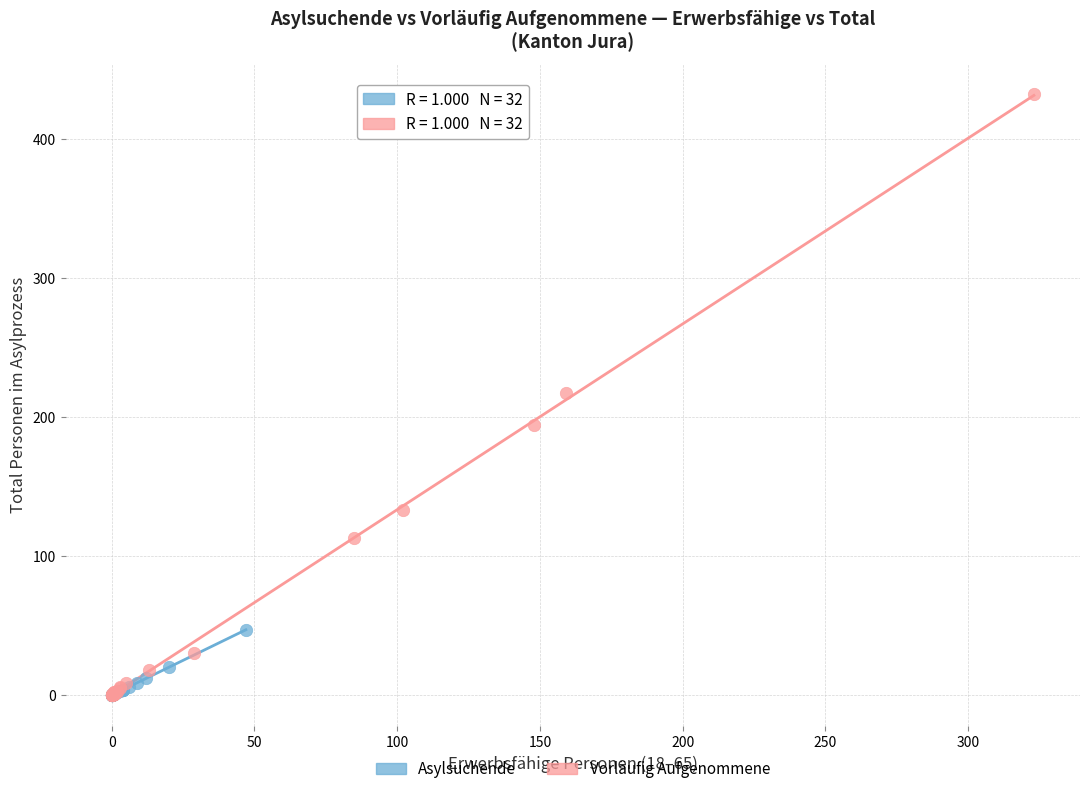

Which series contains the highest Y value?

Vorläufig Aufgenommene